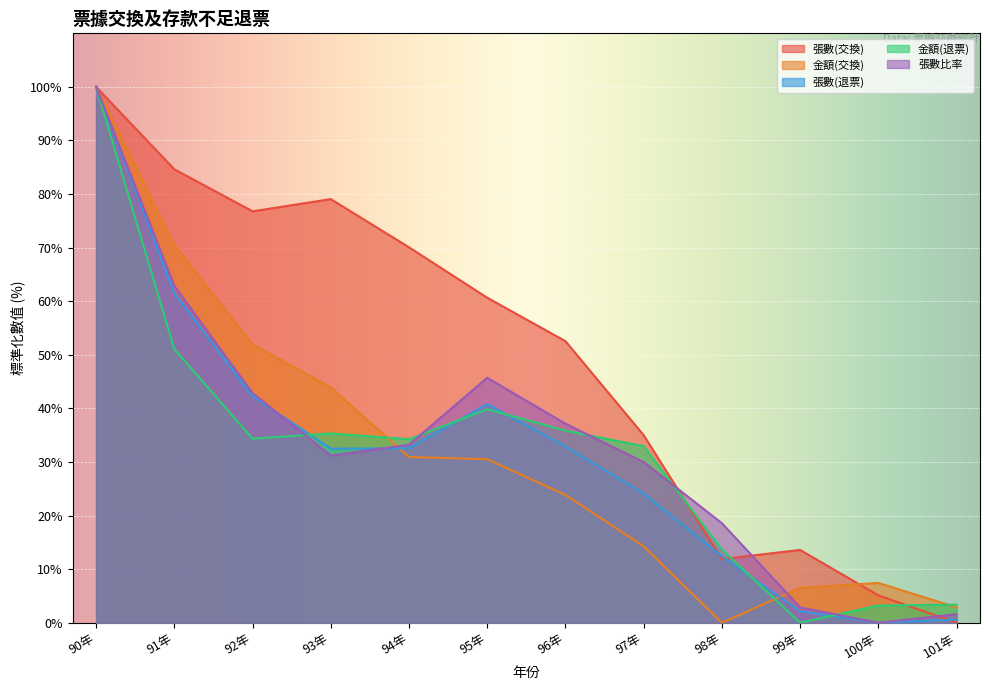

How many data points in 張數比率 are less than 33?

6